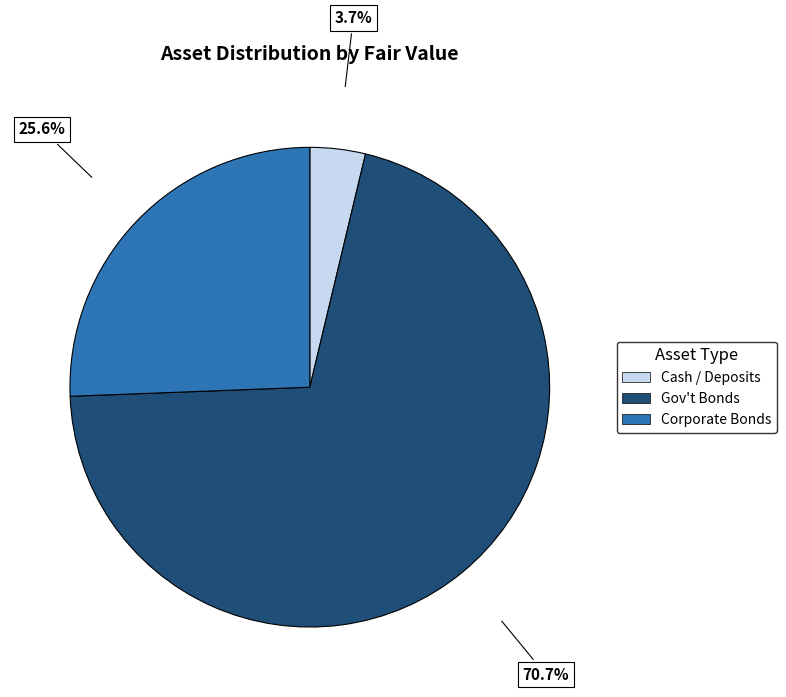

Does any single category account for the majority?

Yes